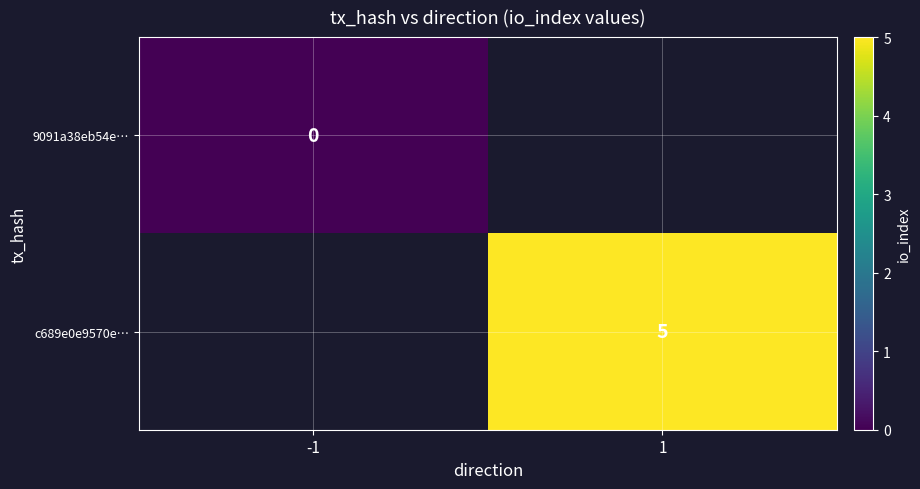

Which has a higher value, -1 or 1?

1